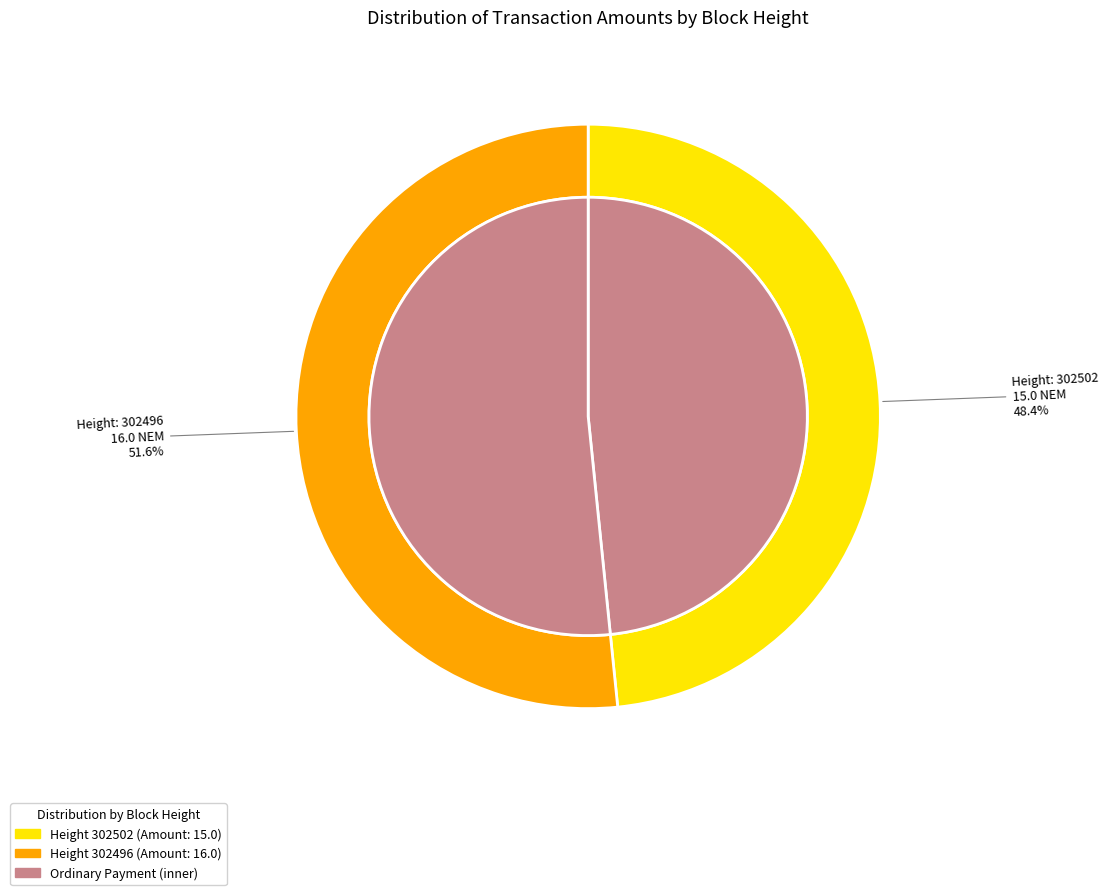

What percentage do 302502 and 302496 together represent?

100.0%